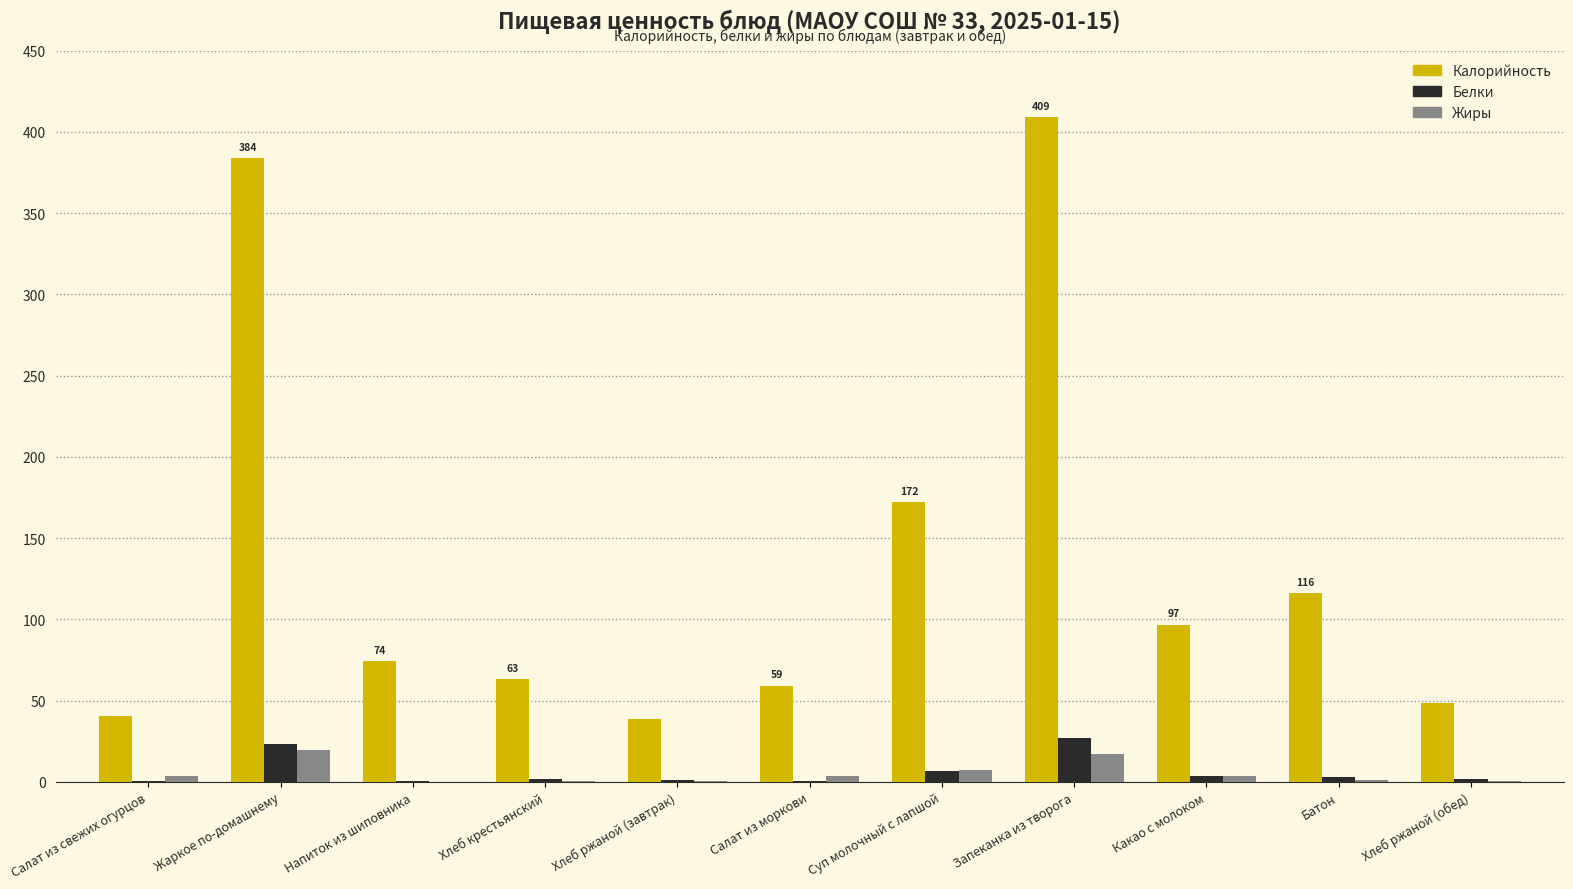

What is the sum of all Жиры values?

57.0